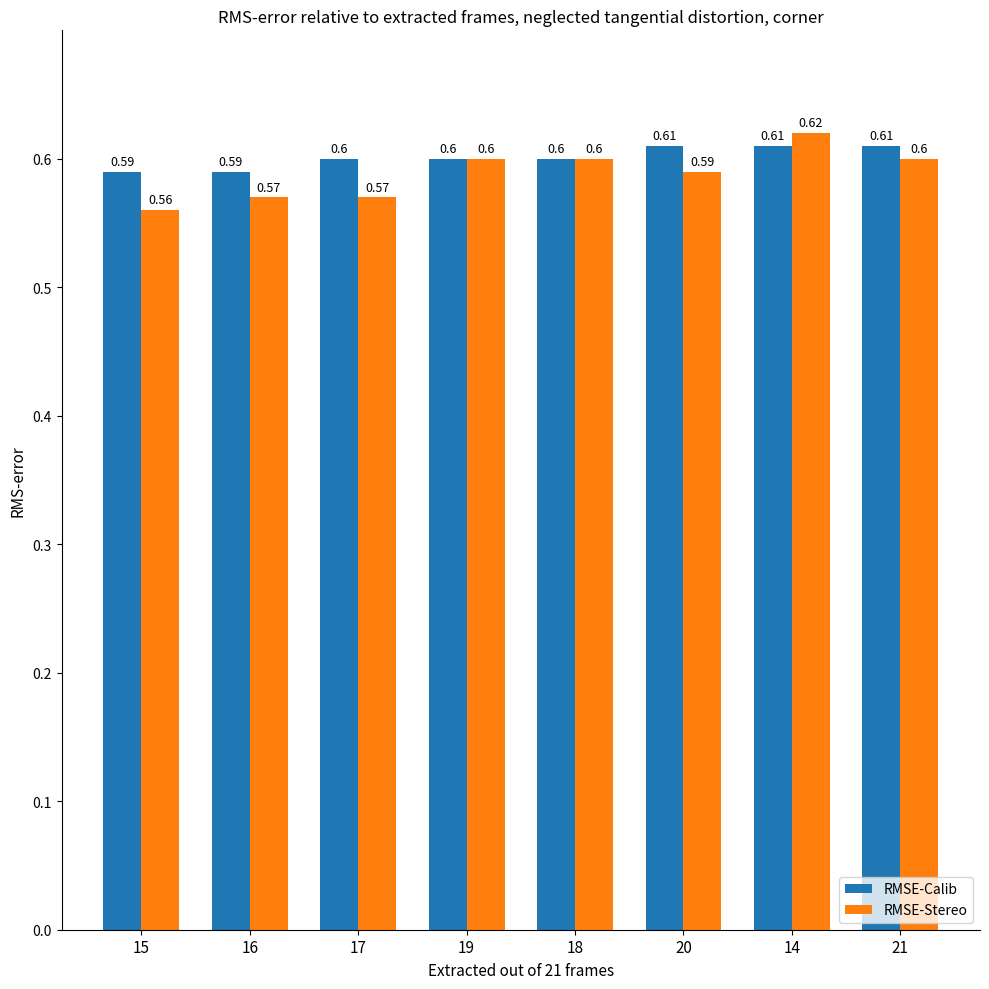

The value of RMSE-Calib at 14 is 0.6. True or false?

True